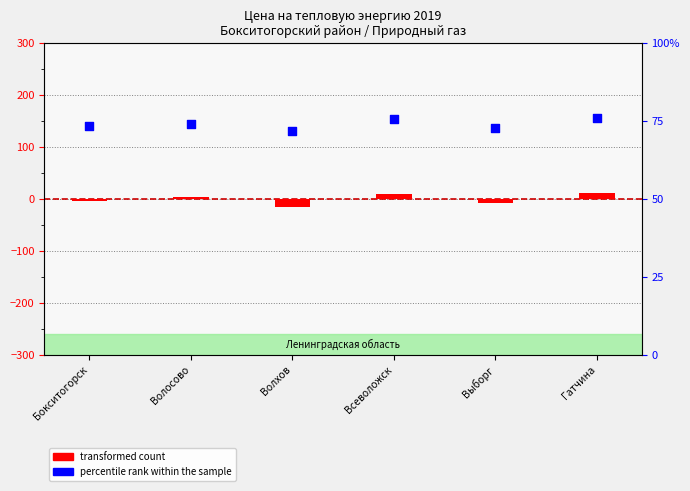

Which series has the widest spread of Y values?

transformed count